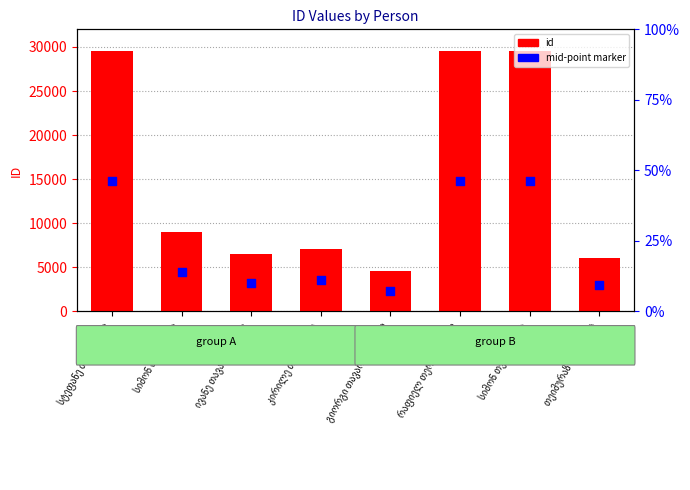

Is the value of mid-point marker at გიორგი თავართქილაძე greater than the value of id at თეიმურაზ თოფურია?

No